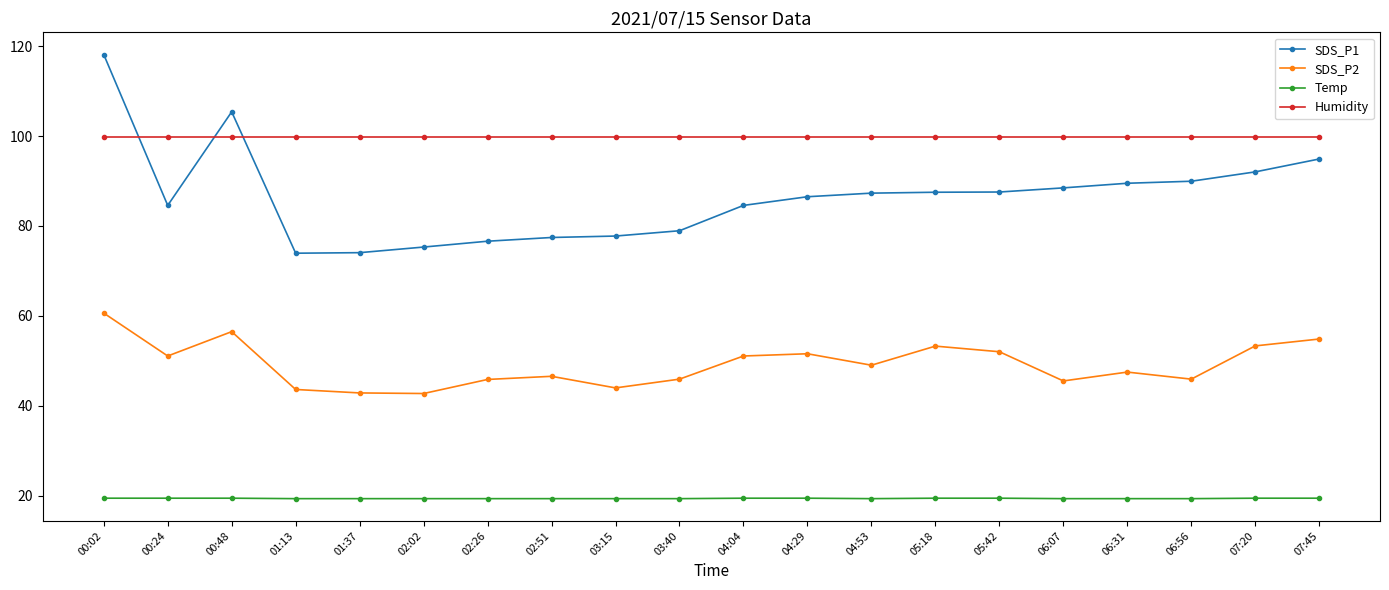

What is the lowest value of the Temp series?

19.3